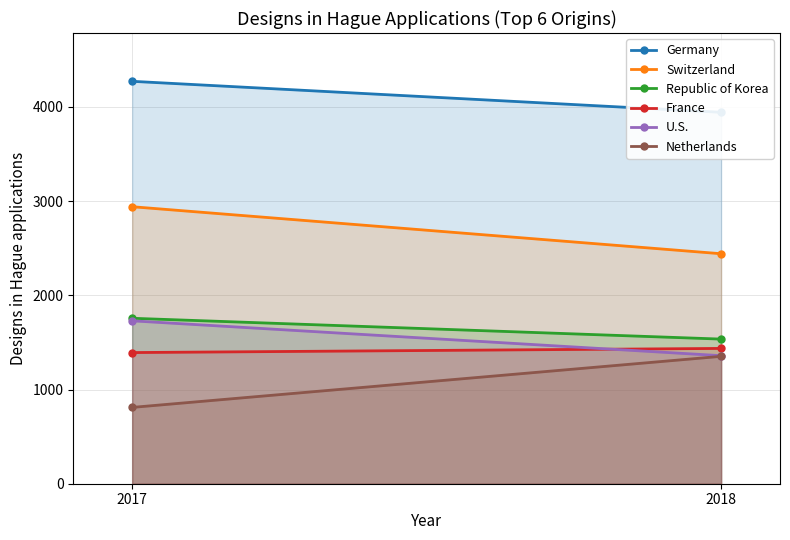

Which label corresponds to the smallest value in the chart?

2017